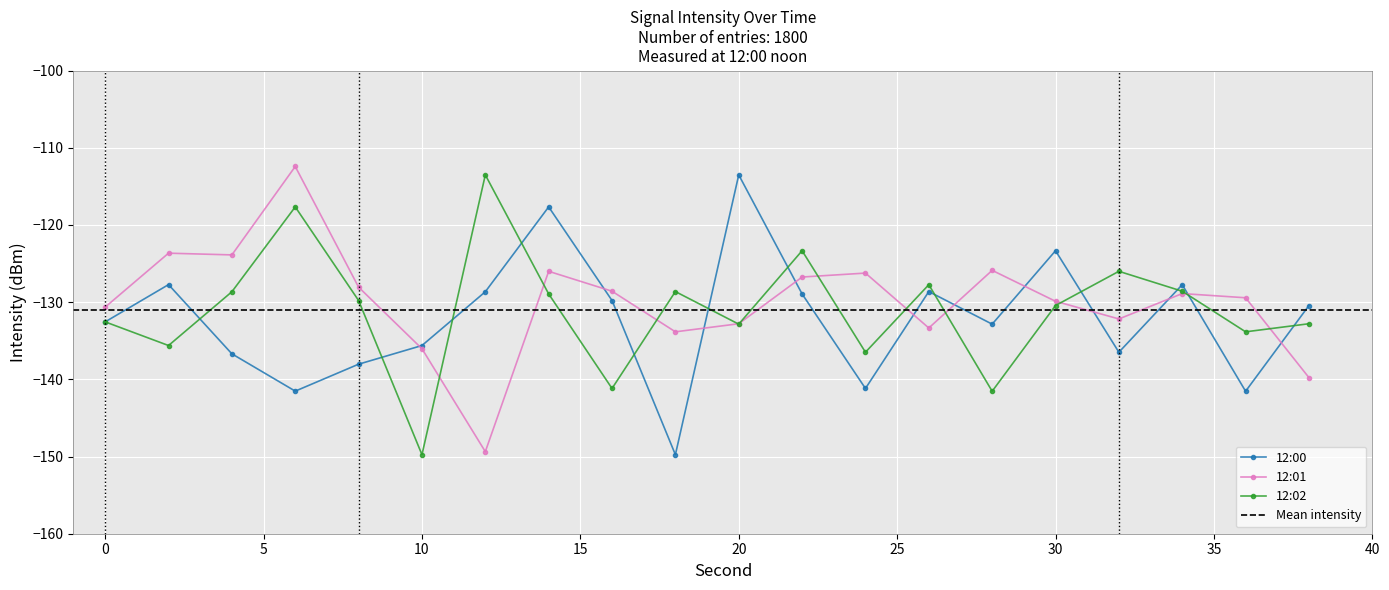

The 12:00 series shows -36.6 at 16. True or false?

False